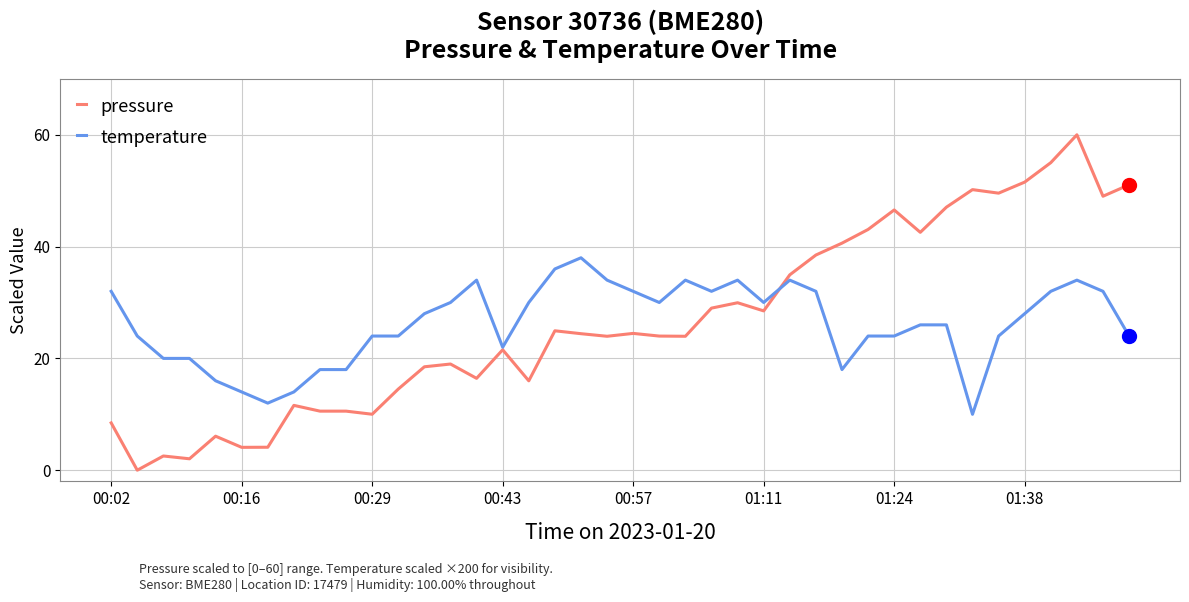

Which series has the largest range (max minus min)?

pressure